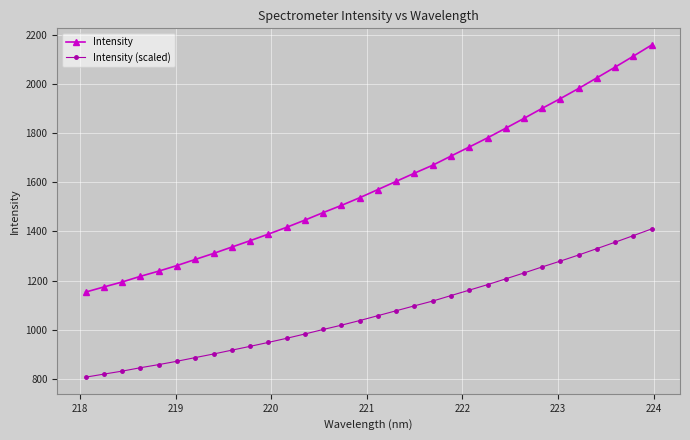

What is the sum of all Intensity values?

50878.0